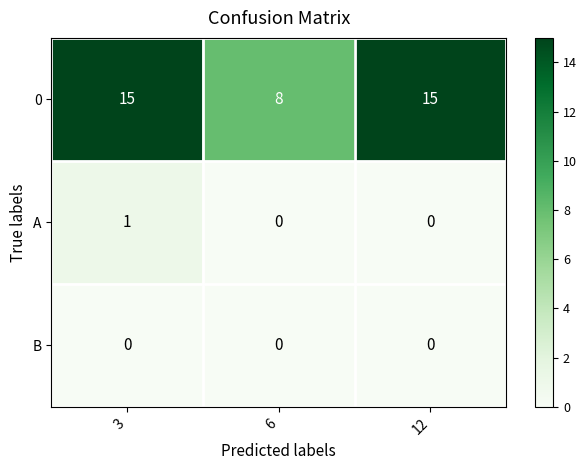

The 0 series shows 15 at 3. True or false?

True